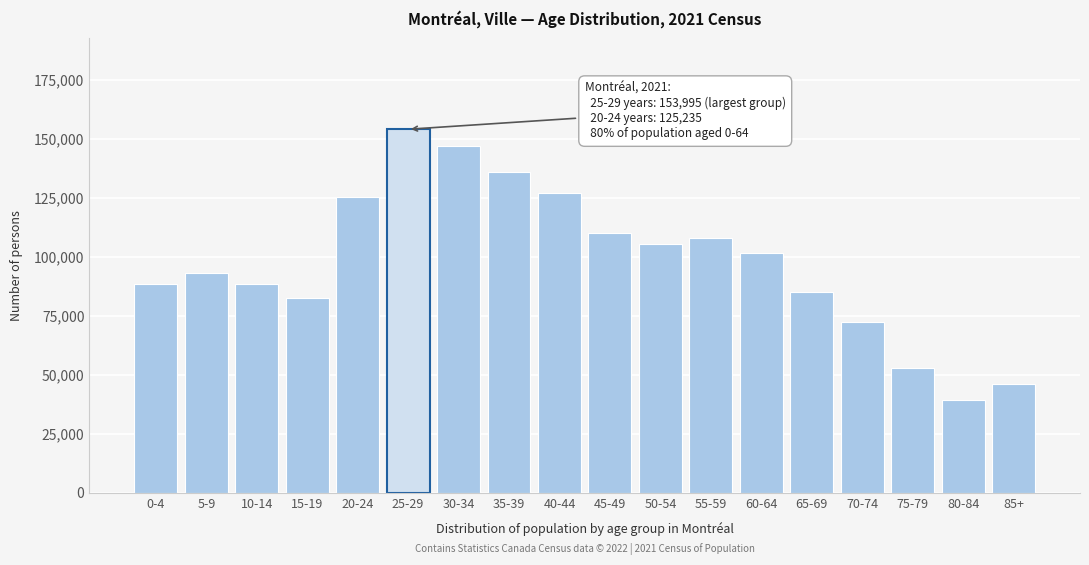

What is the maximum value shown in the chart?

153995